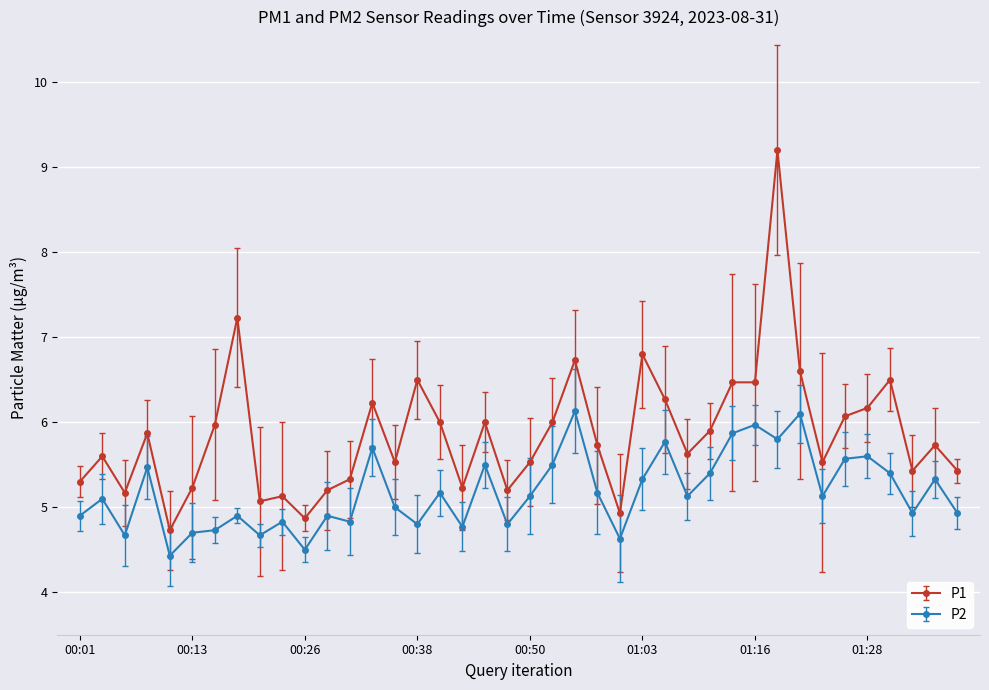

Which series has the largest range (max minus min)?

P1